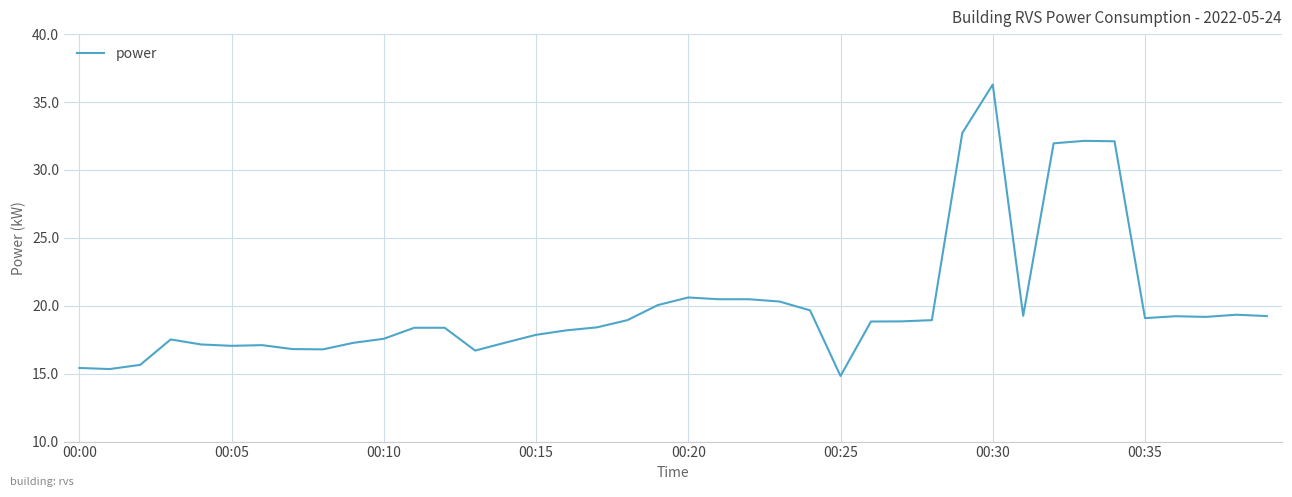

What is the minimum value shown in the chart?

14.8